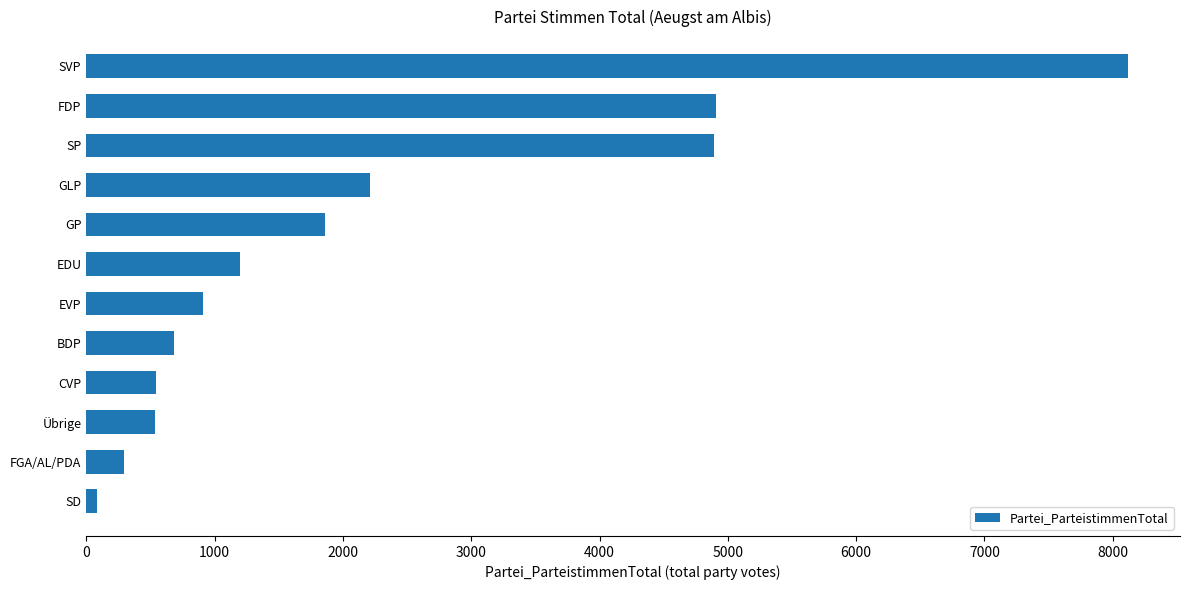

What is the sum of all values?

26247